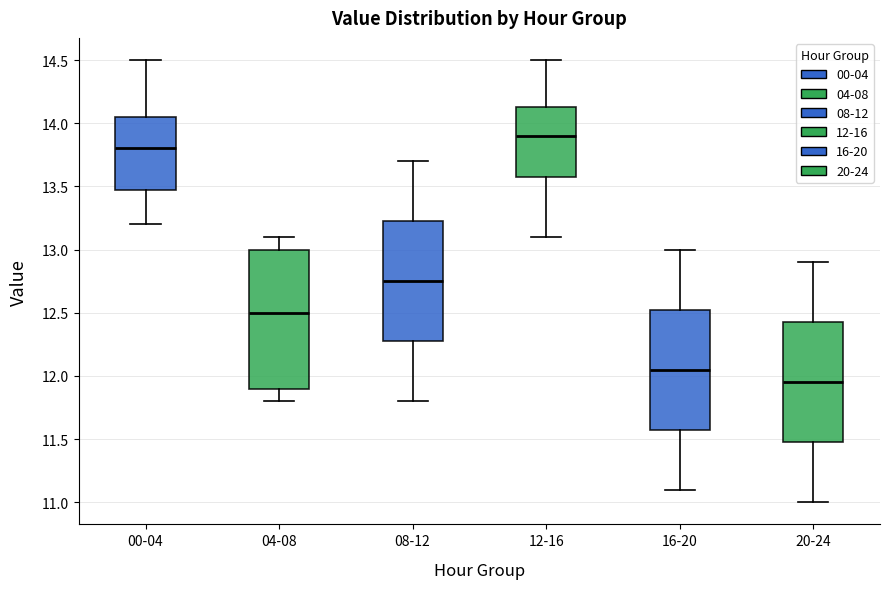

Reading left to right, read every box against the y-axis: the position of its median line, the range the box covers, and the ends of its whiskers. The values are not printed on the chart, so give them approximately, as read against the axis.

00-04: median 13.80, box 13.50 to 14.05, whiskers 13.20 to 14.50
04-08: median 12.50, box 11.90 to 13.00, whiskers 11.80 to 13.10
08-12: median 12.75, box 12.30 to 13.25, whiskers 11.80 to 13.70
12-16: median 13.90, box 13.60 to 14.15, whiskers 13.10 to 14.50
16-20: median 12.05, box 11.60 to 12.55, whiskers 11.10 to 13.00
20-24: median 11.95, box 11.50 to 12.45, whiskers 11.00 to 12.90